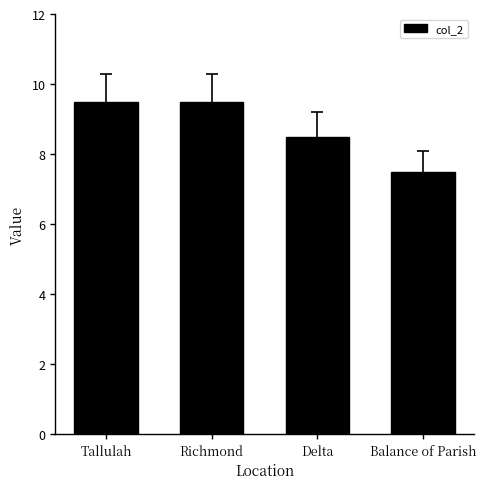

What is the value of the 4th bar from the left?

7.5